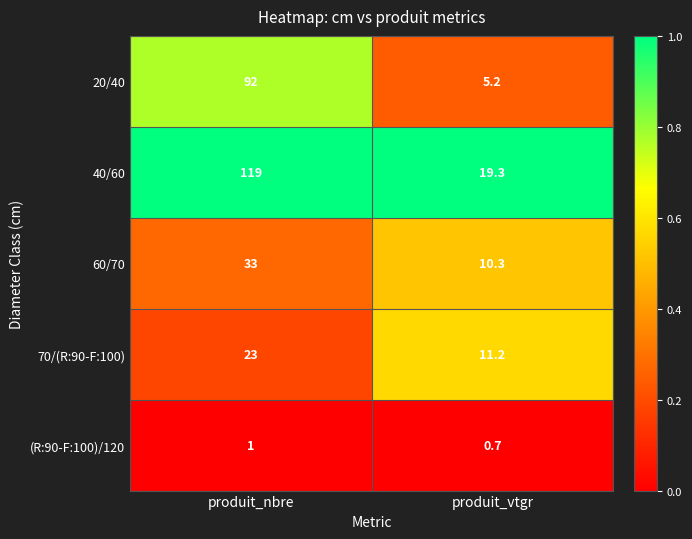

Is it true that 70/(R:90-F:100) equals 11.2 at produit_vtgr?

True